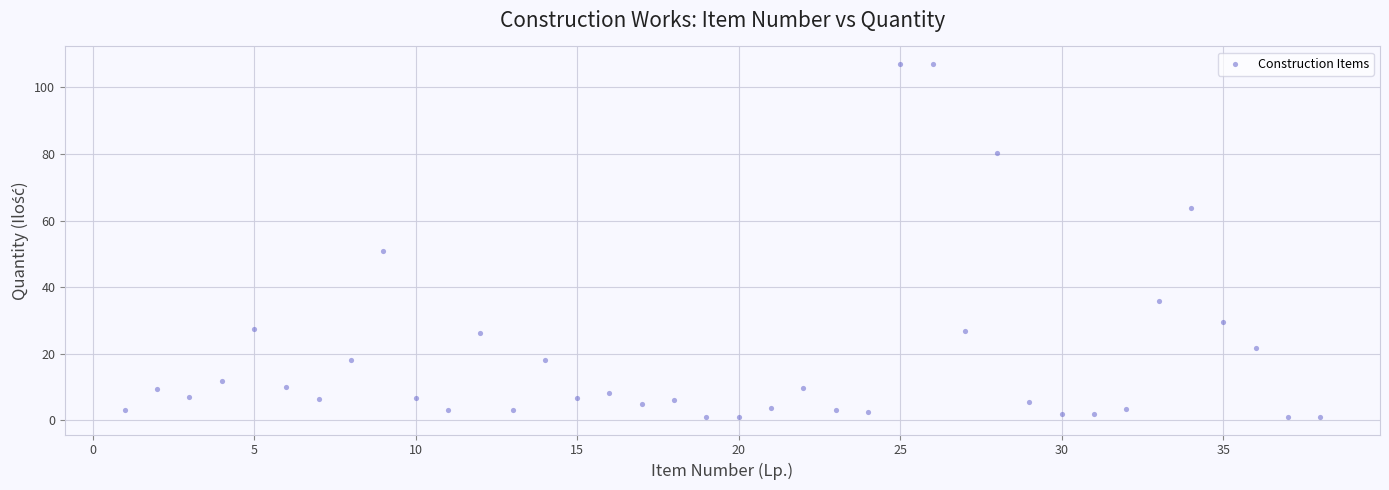

What is the range of Y values (max minus min)?

106.0